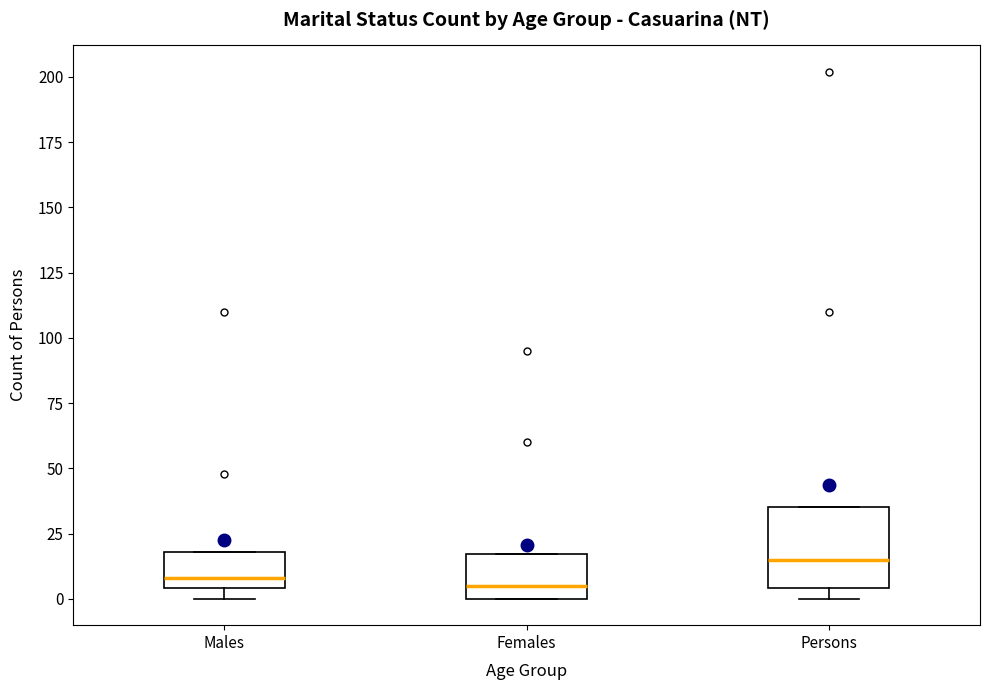

Reading left to right, transcribe this box plot: for each box, give where its median line is, the range the box spans, and where its two whiskers end, as read against the y-axis. The values are not printed on the chart, so give them approximately, as read against the axis.

Males: median 10, box 5 to 20, whiskers 0 to 20
Females: median 5, box 0 to 15, whiskers 0 to 15
Persons: median 15, box 5 to 35, whiskers 0 to 35